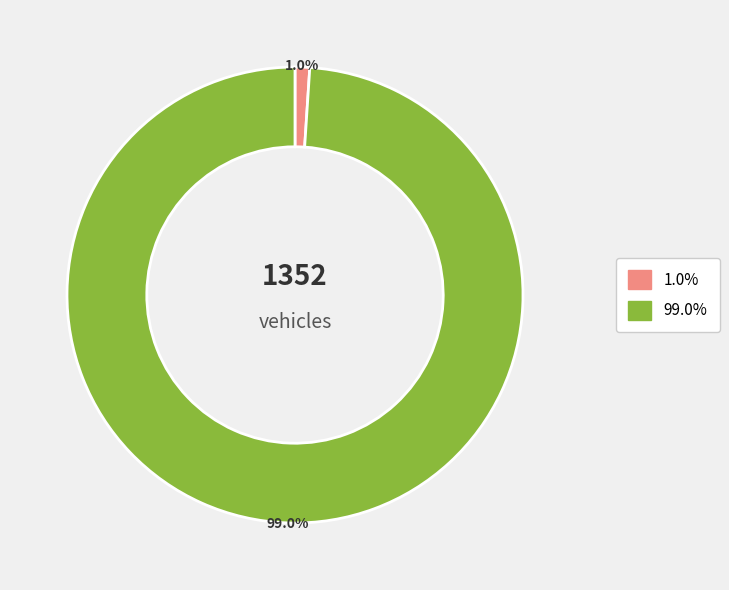

Does any single category account for the majority?

Yes